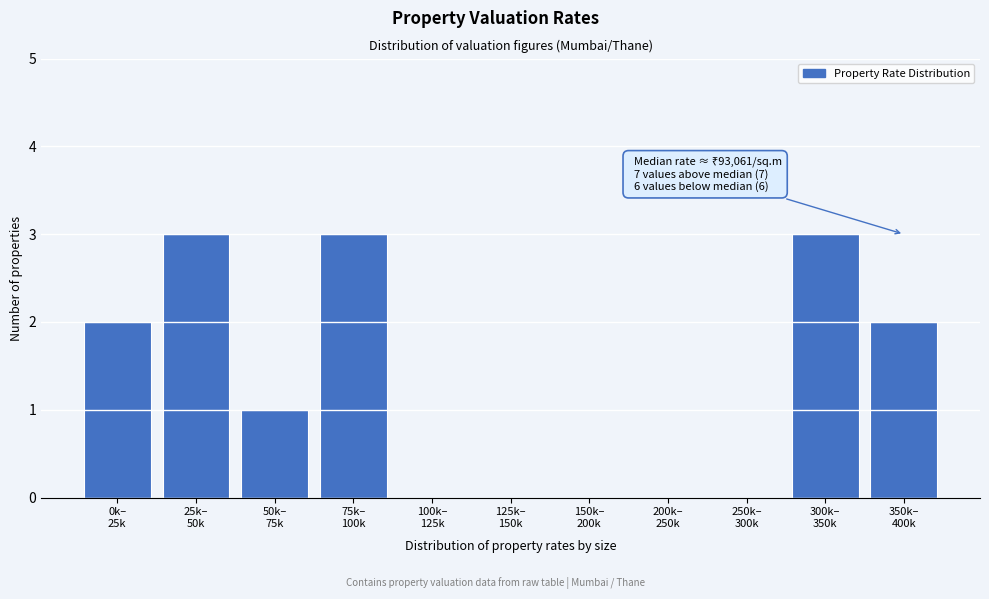

What is the maximum value shown in the chart?

3